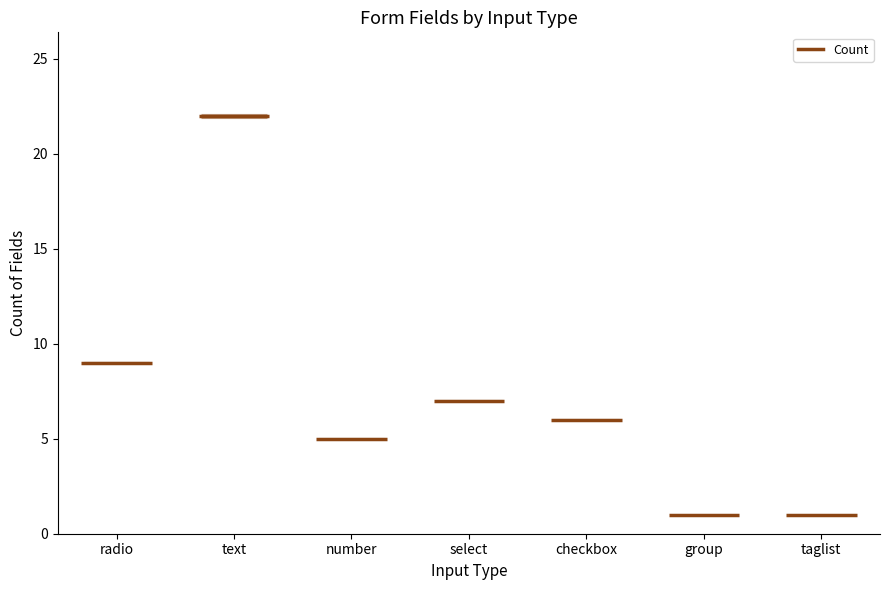

True or false: the data shows 6 at select.

False